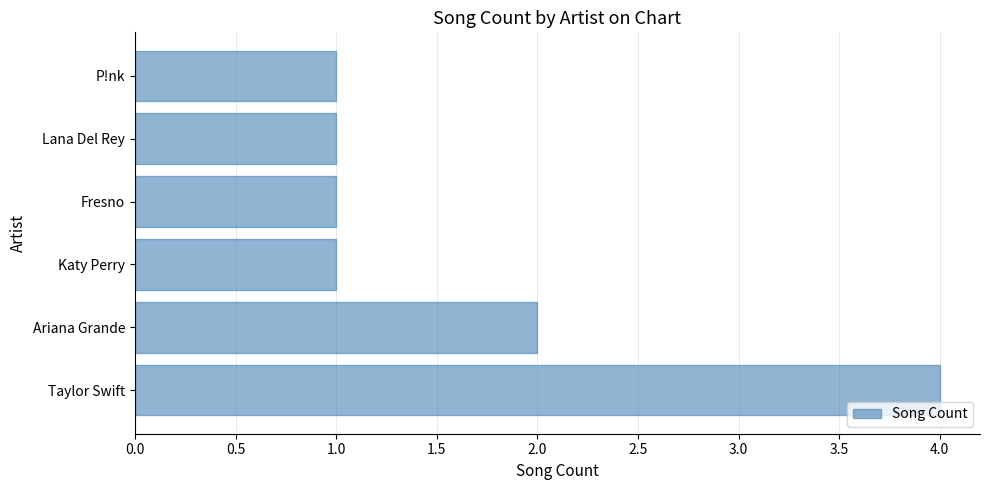

At which label is the value closest to 2?

Ariana Grande